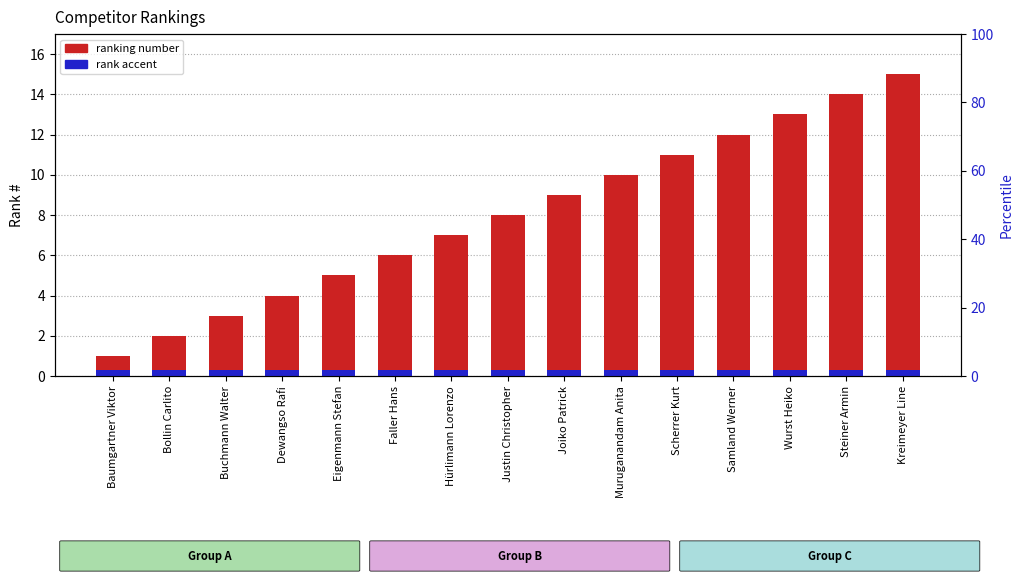

What is the difference between the highest and lowest values at Scherrer Kurt?

10.7